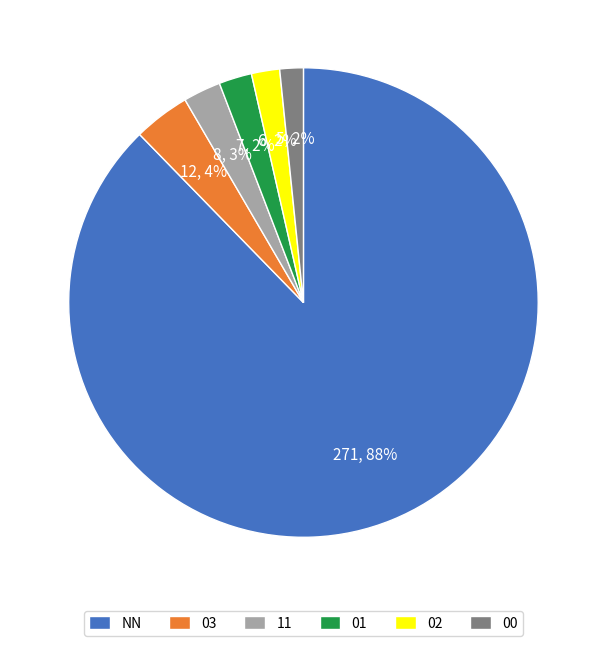

What is the largest slice in the pie chart?

NN